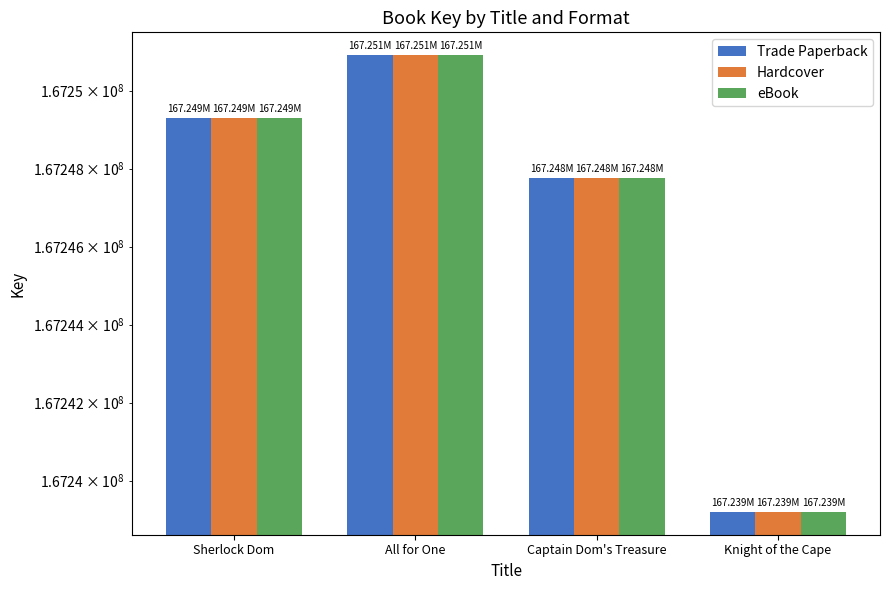

At how many categories does at least one series exceed 167243978?

3